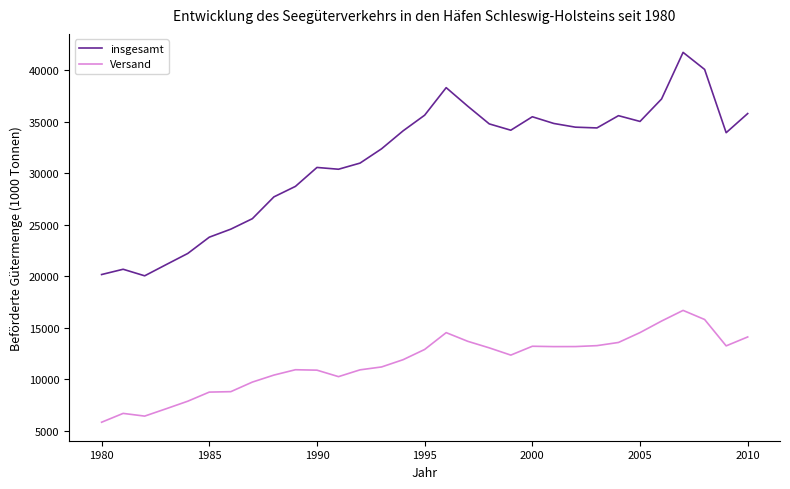

What is the average value of the insgesamt series?

31318.4